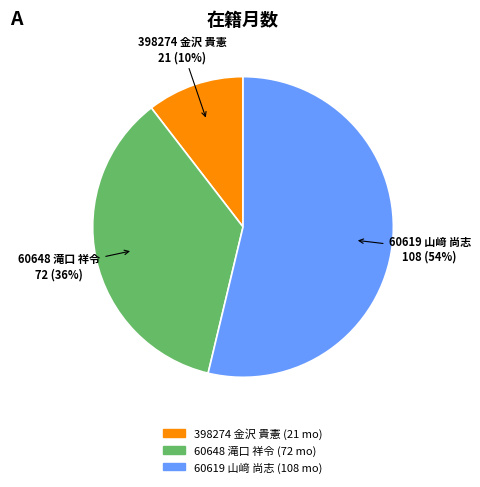

Which has a higher value, 398274 金沢 貴憲 or 60619 山﨑 尚志?

60619 山﨑 尚志